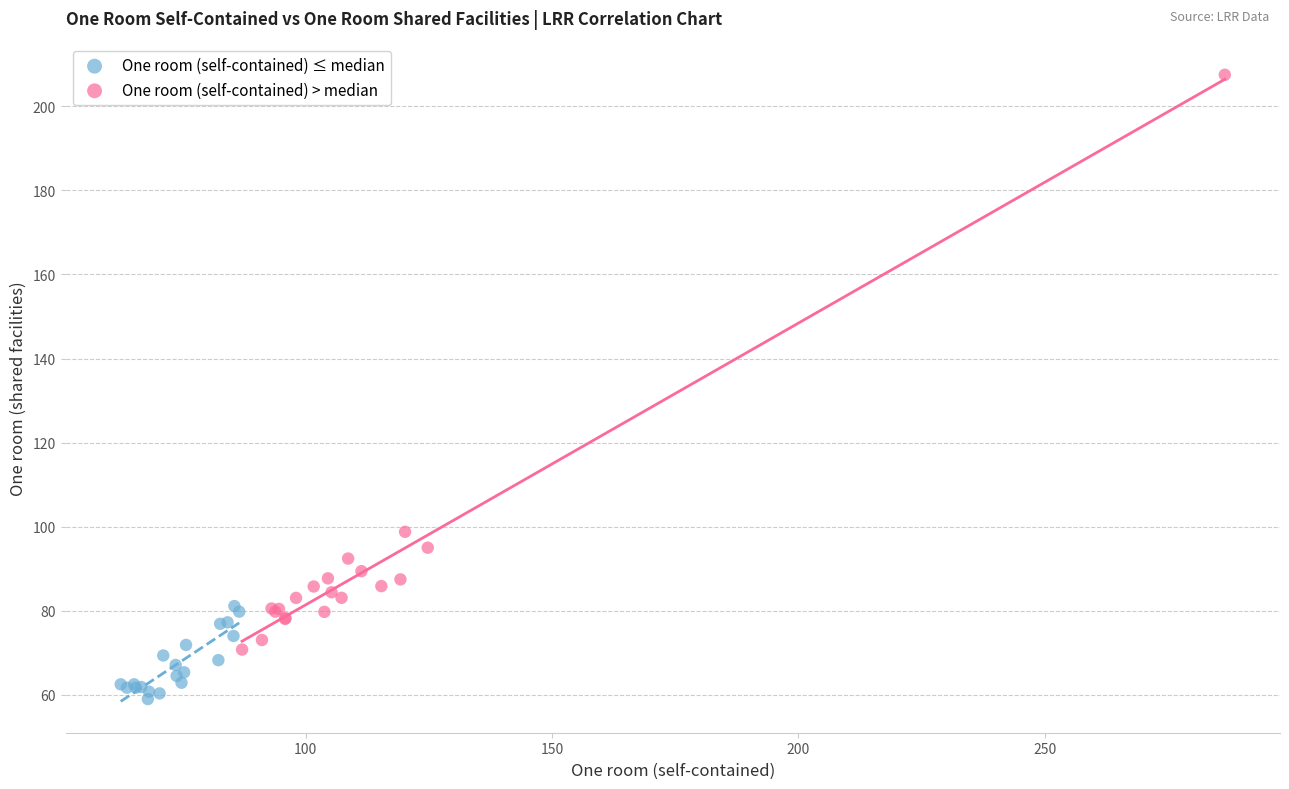

Which series has the widest spread of Y values?

One room (self-contained) > median